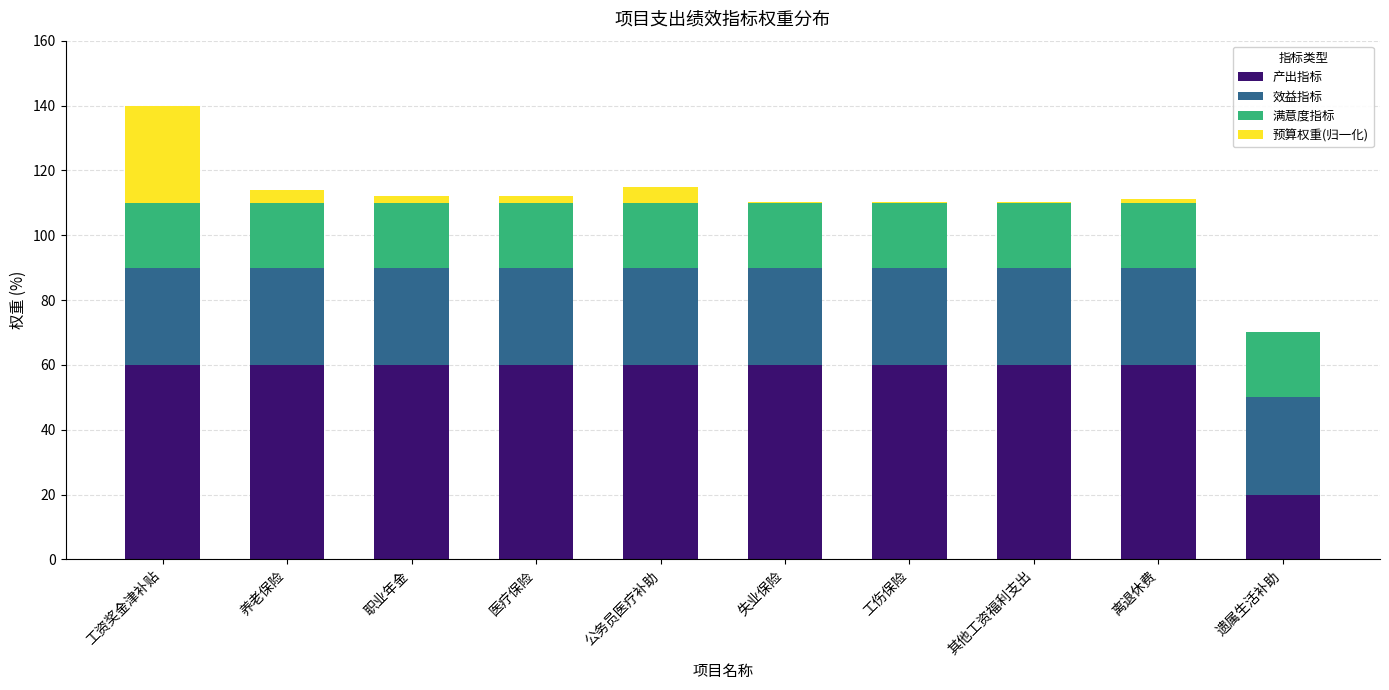

The 产出指标 series shows 30.7 at 离退休费. True or false?

False